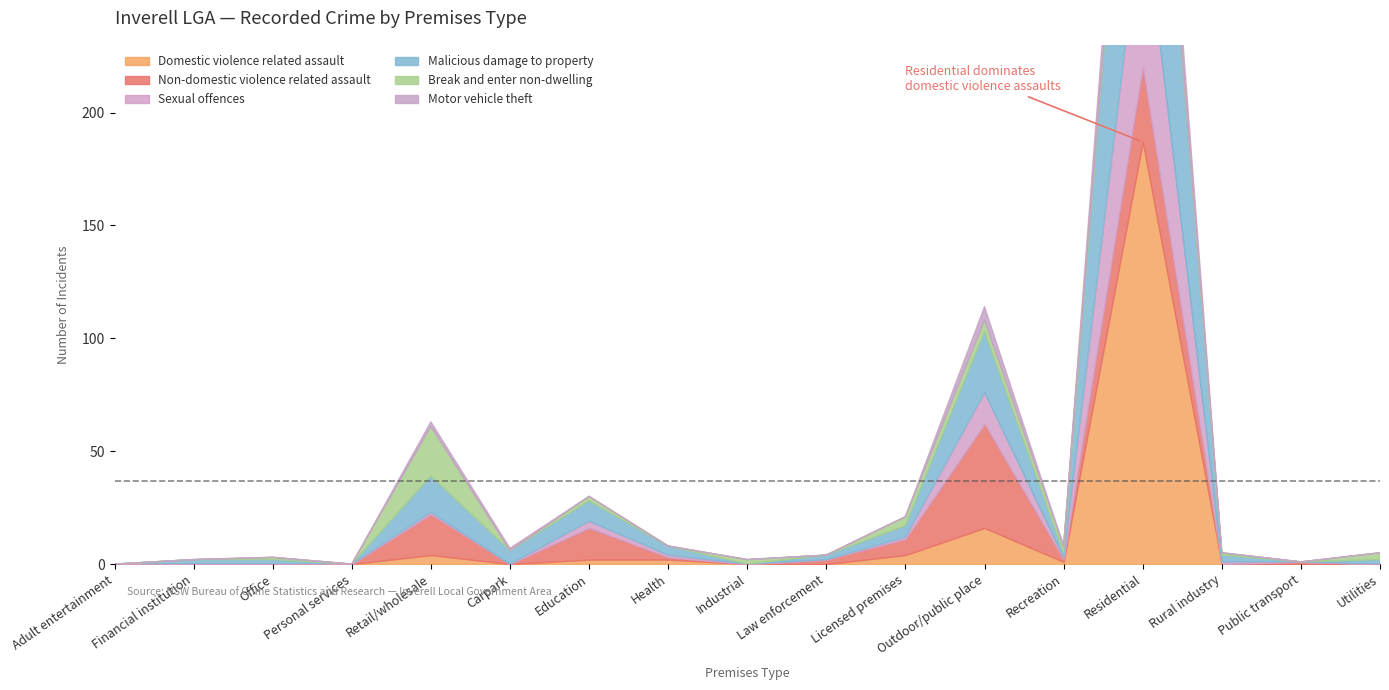

Which series has the largest total across all categories?

Malicious damage to property